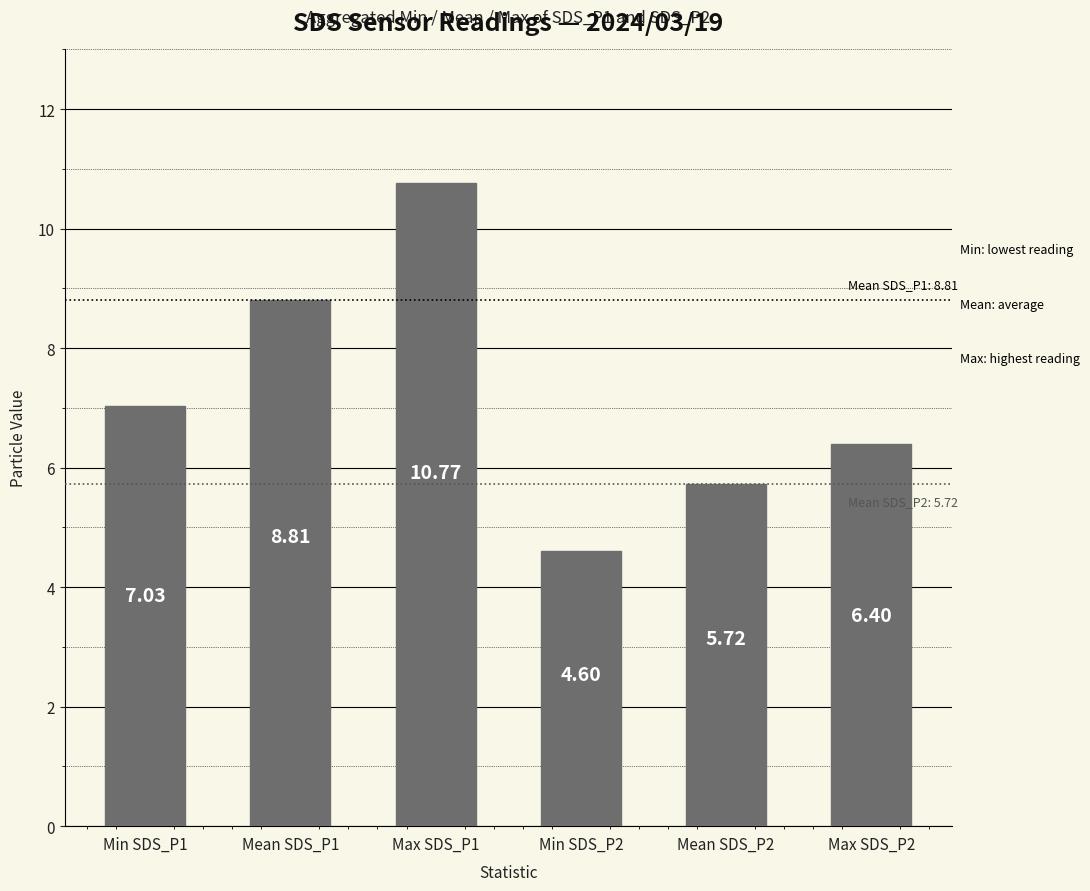

What is the ratio of the value at Mean SDS_P2 to the value at Min SDS_P2?

1.2